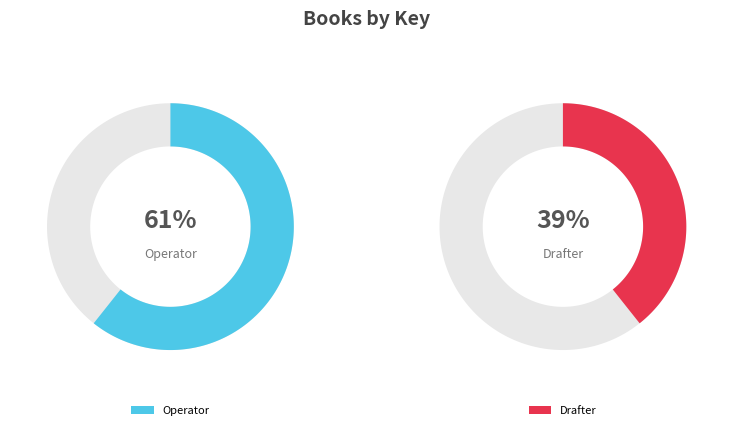

Do Operator and Drafter together represent more than half of the pie?

Yes